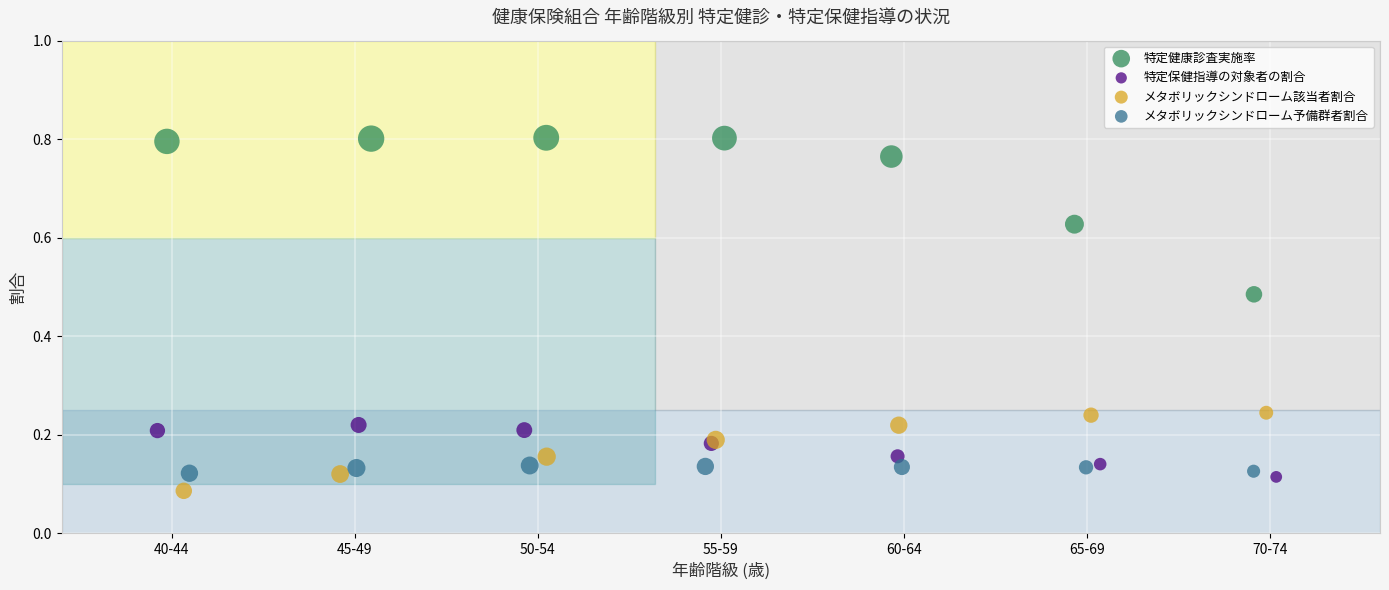

Which series contains the highest Y value?

特定健康診査実施率